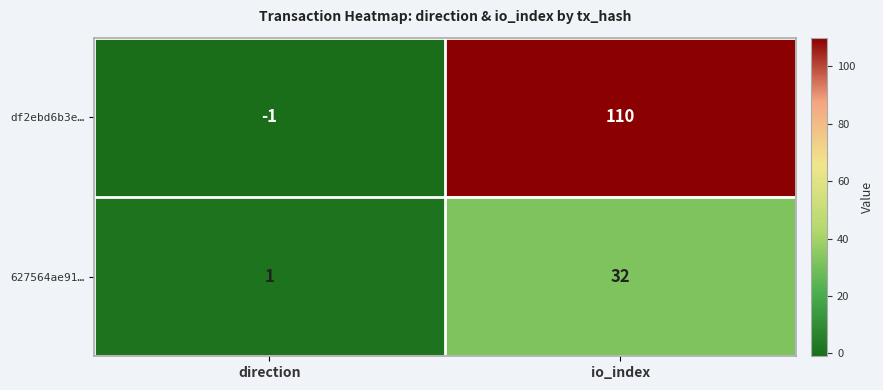

What is the highest value of the 627564ae91… series?

32